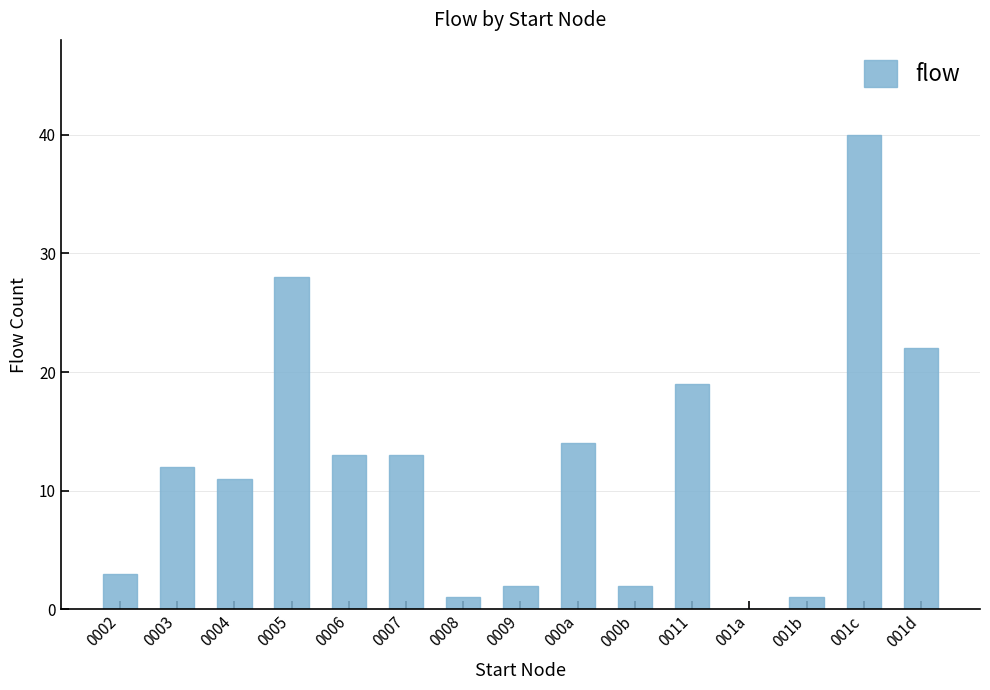

What is the difference between the values at 0003 and 000a?

2